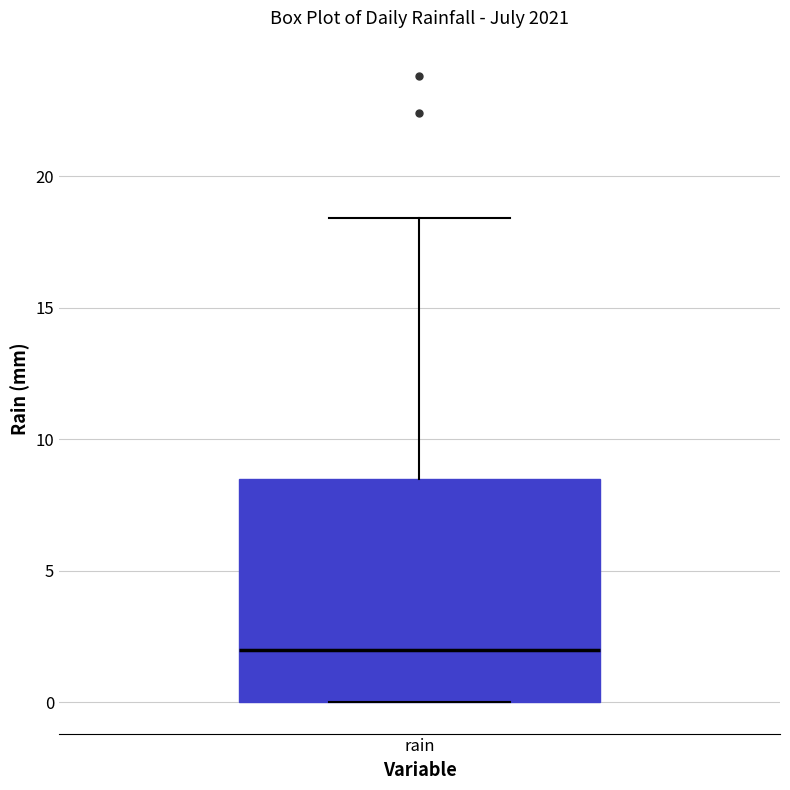

Where does the median line of the box for rain sit on the y-axis? The values are not printed on the chart, so give them approximately, as read against the axis.

2.0